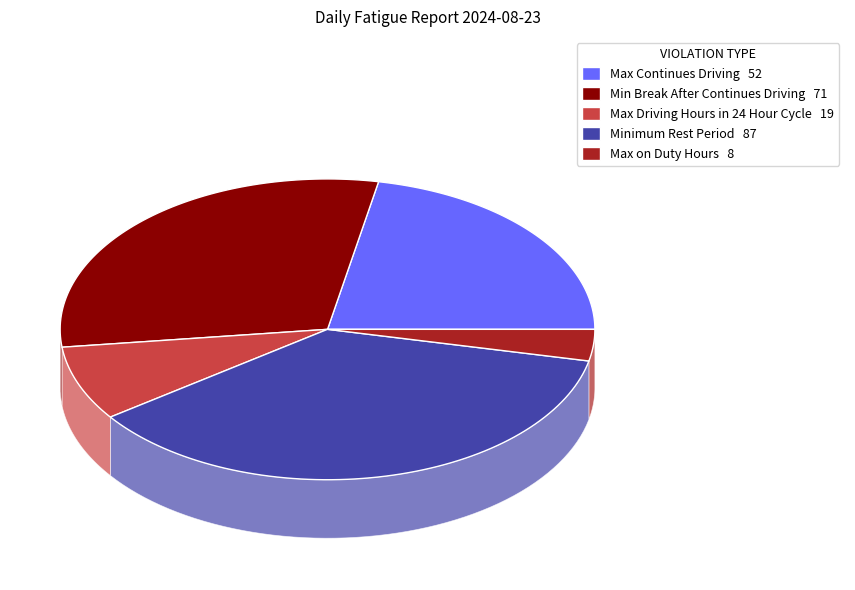

Is there any slice that represents more than half of the pie?

No